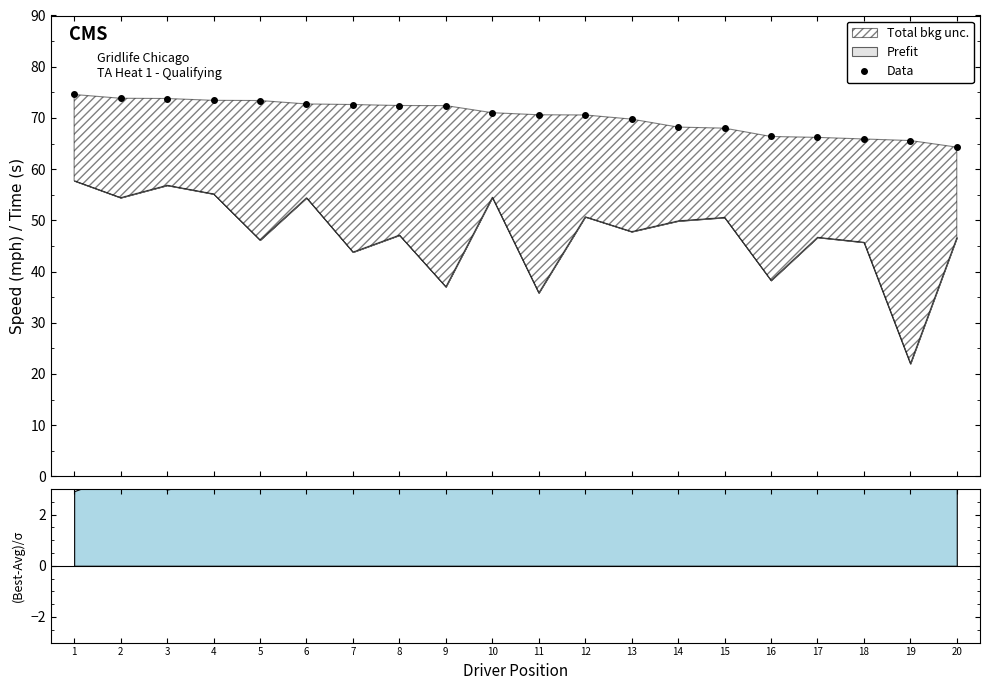

What is the value of the 10th point from the left?

71.0